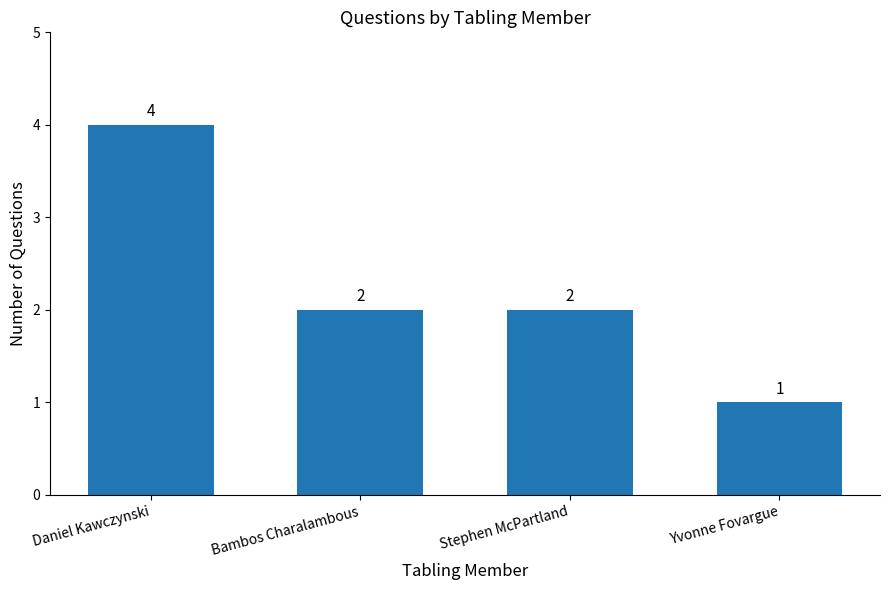

What is the greatest value displayed?

4